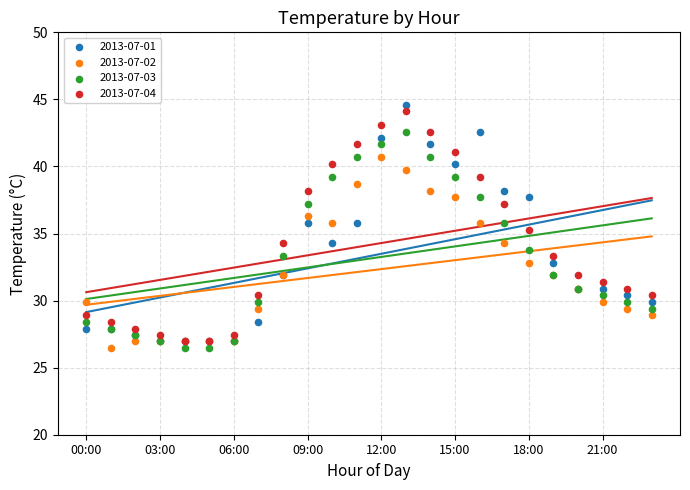

What are all the series names shown in the legend?

2013-07-01, 2013-07-02, 2013-07-03, 2013-07-04